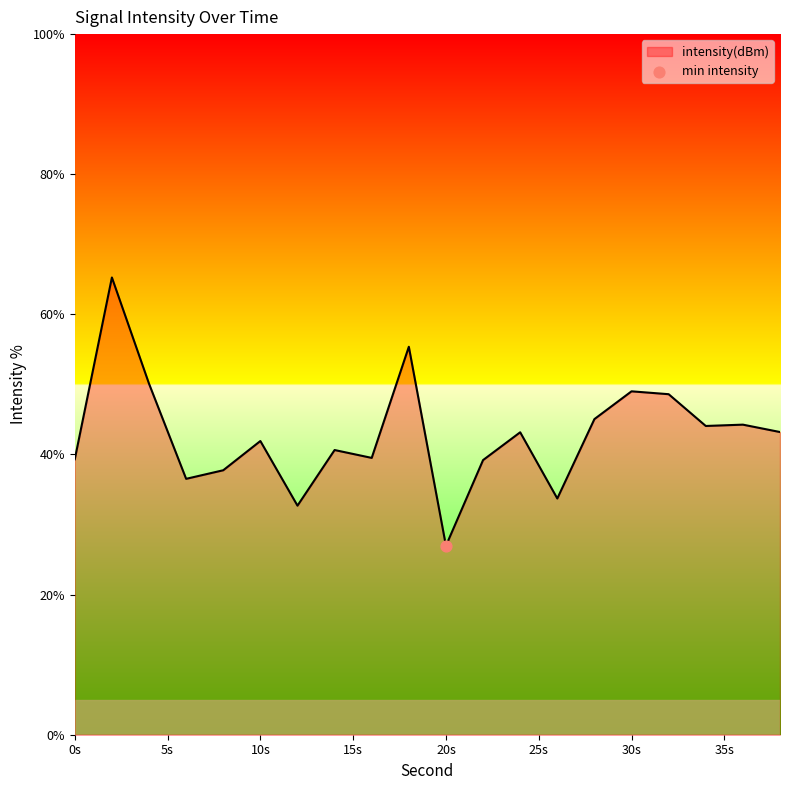

What is the minimum value shown in the chart?

27.0